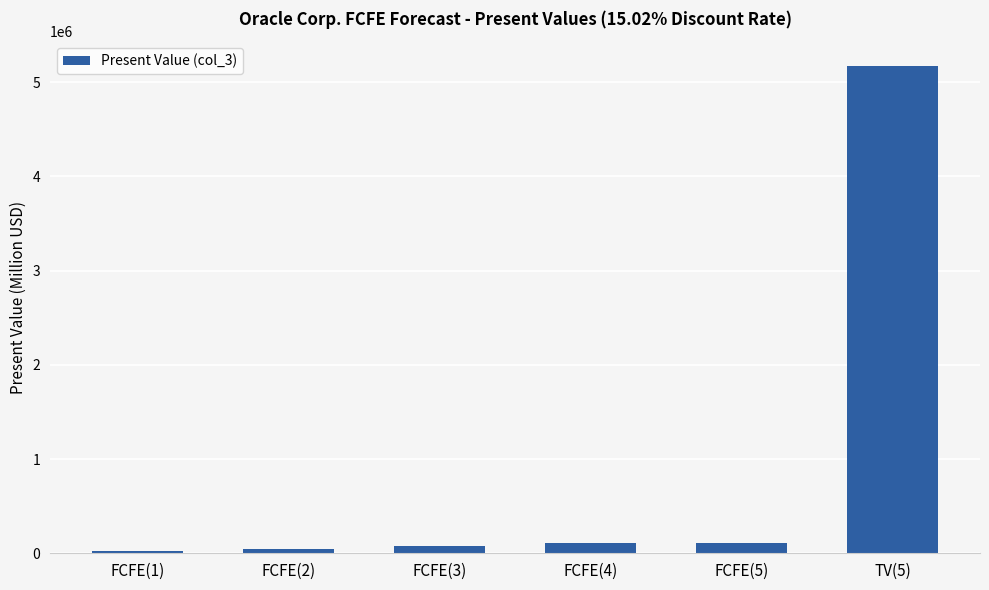

What is the approximate value at FCFE(1), to the nearest 10?

20840